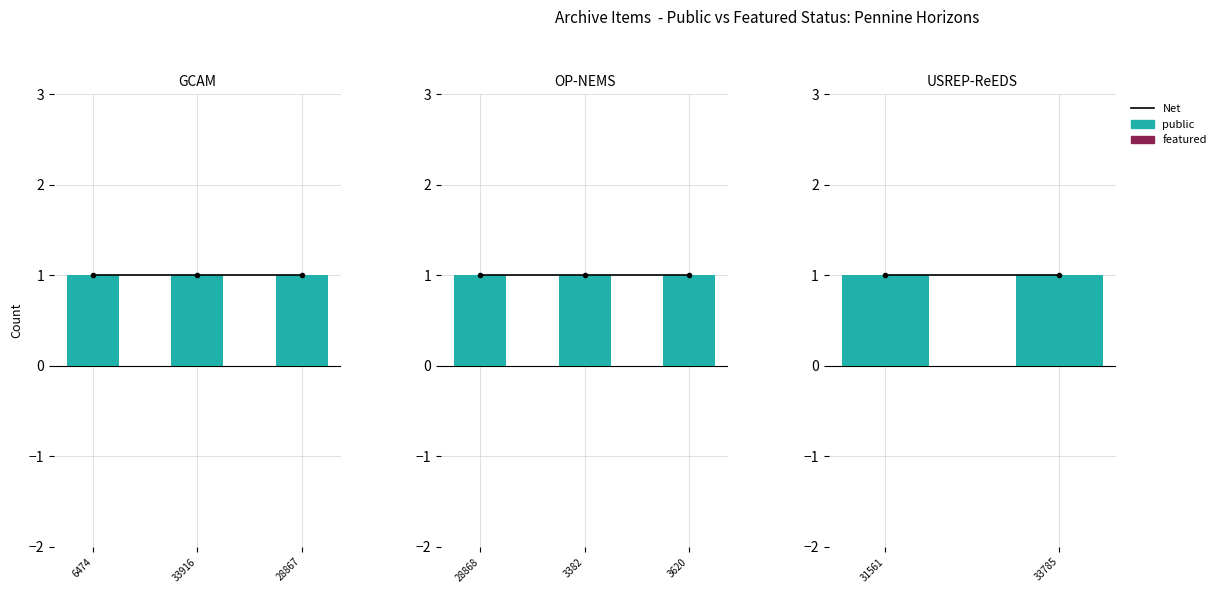

At which label is featured closest to 0?

31561